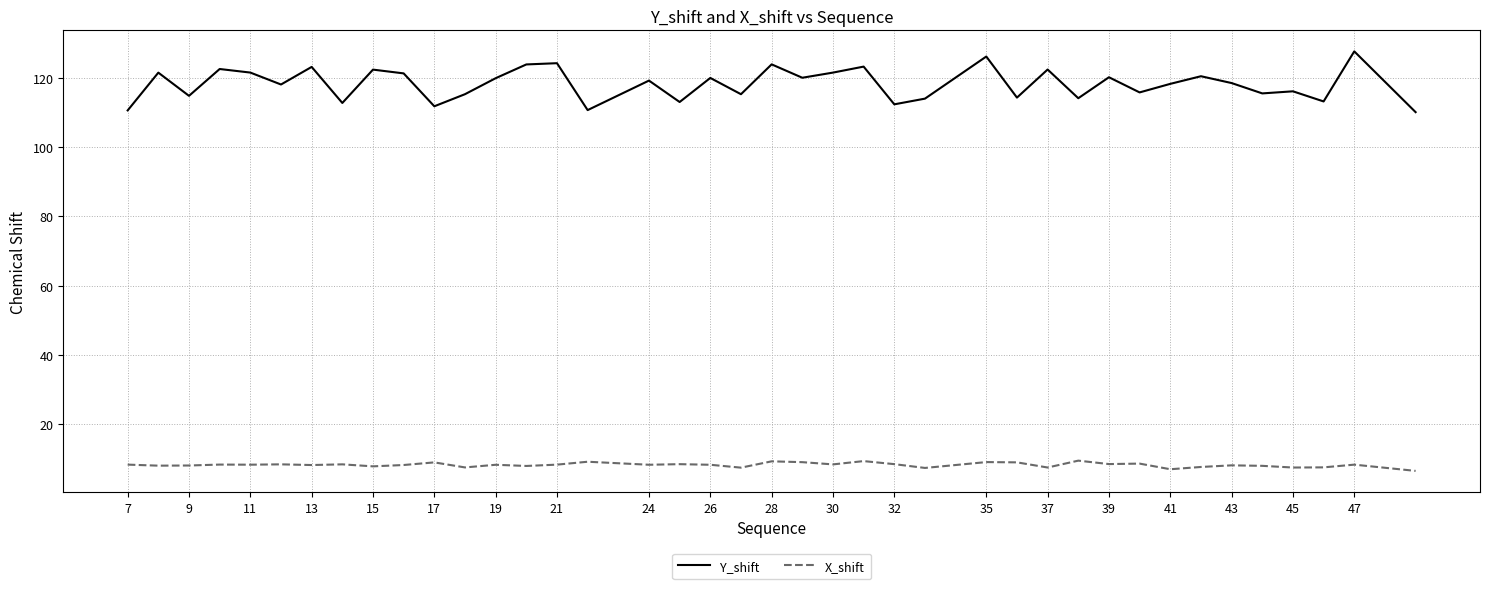

What is the highest value of the Y_shift series?

127.6